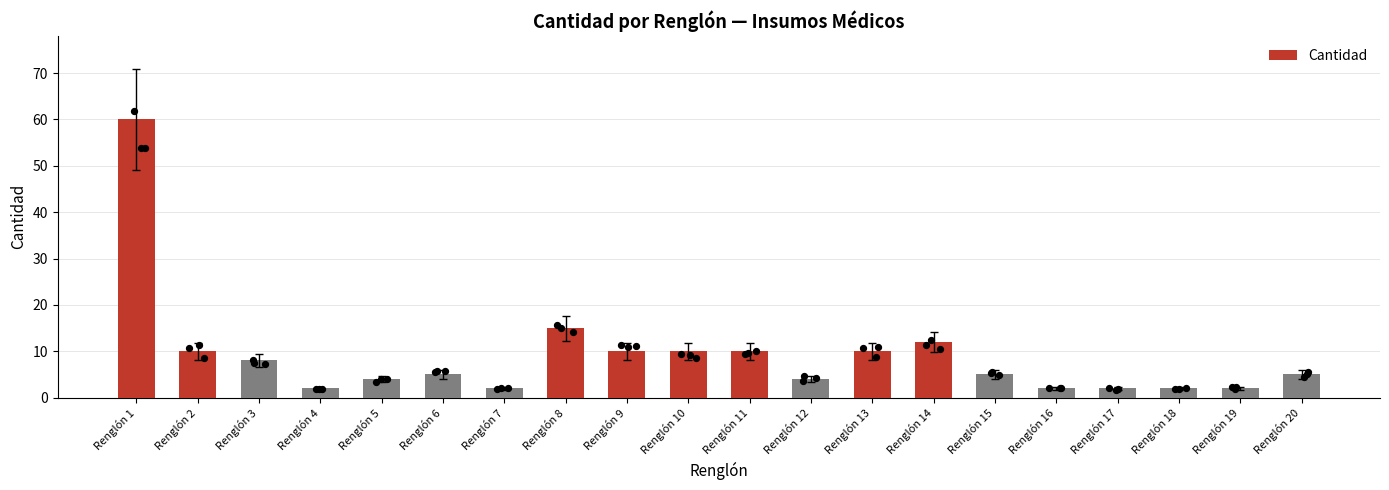

Approximately how many times larger is the value at Renglón 12 compared to Renglón 10?

0.4